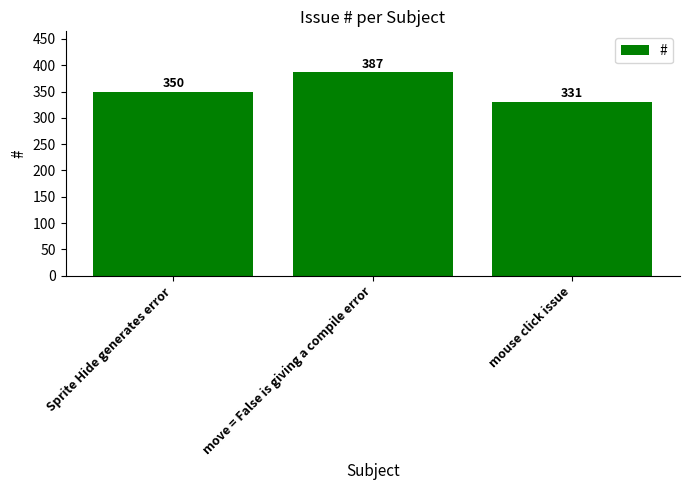

How many values are below 350?

1